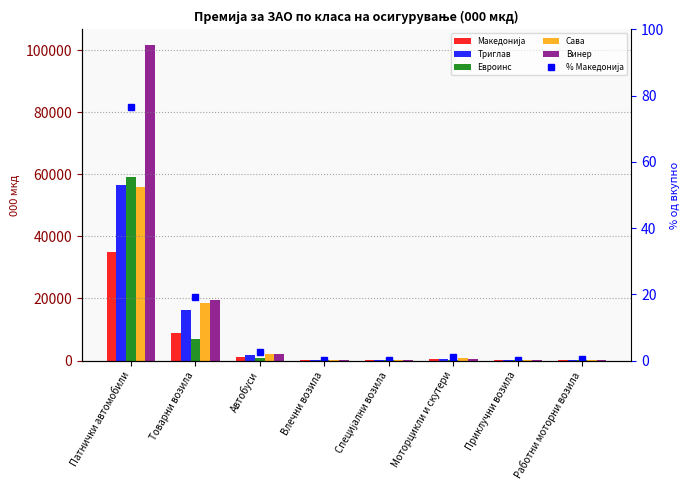

List the series in order of their peak value, lowest first.

% Македонија, Македонија, Сава, Триглав, Евроинс, Винер